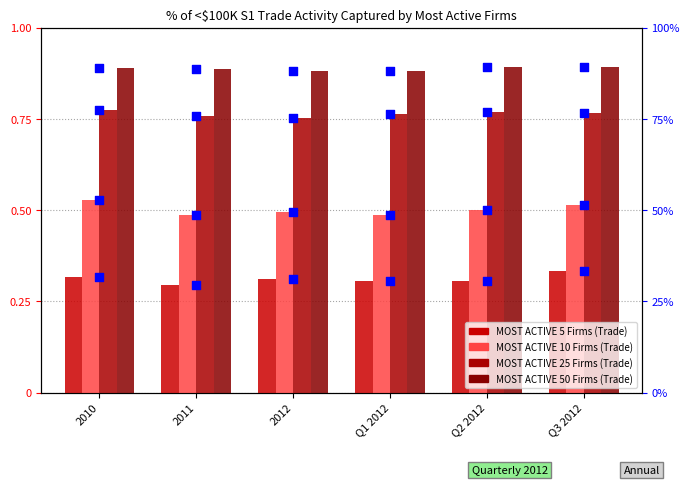

Which series reaches the maximum Y coordinate?

MOST ACTIVE 50 Firms (Trade)